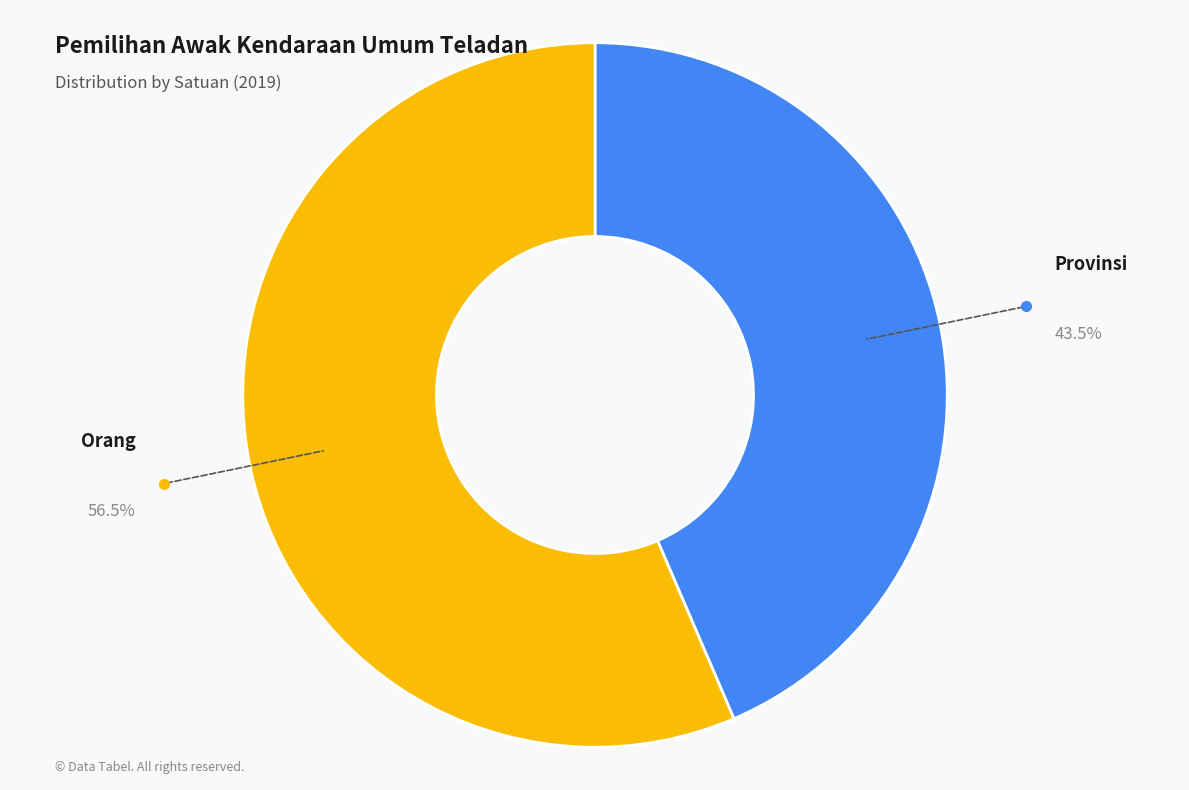

Rank the categories by value from lowest to highest.

Provinsi, Orang